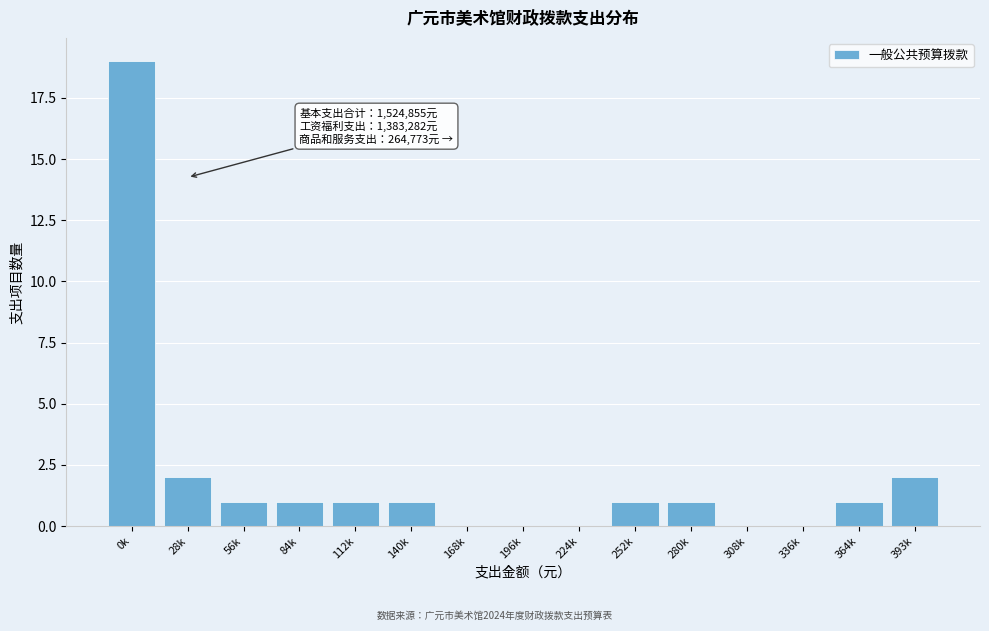

Reading left to right, list all the values displayed in this chart.

0k=19	28k=2	56k=1	84k=1	112k=1	140k=1	168k=0	196k=0	224k=0	252k=1	280k=1	308k=0	336k=0	364k=1	393k=2